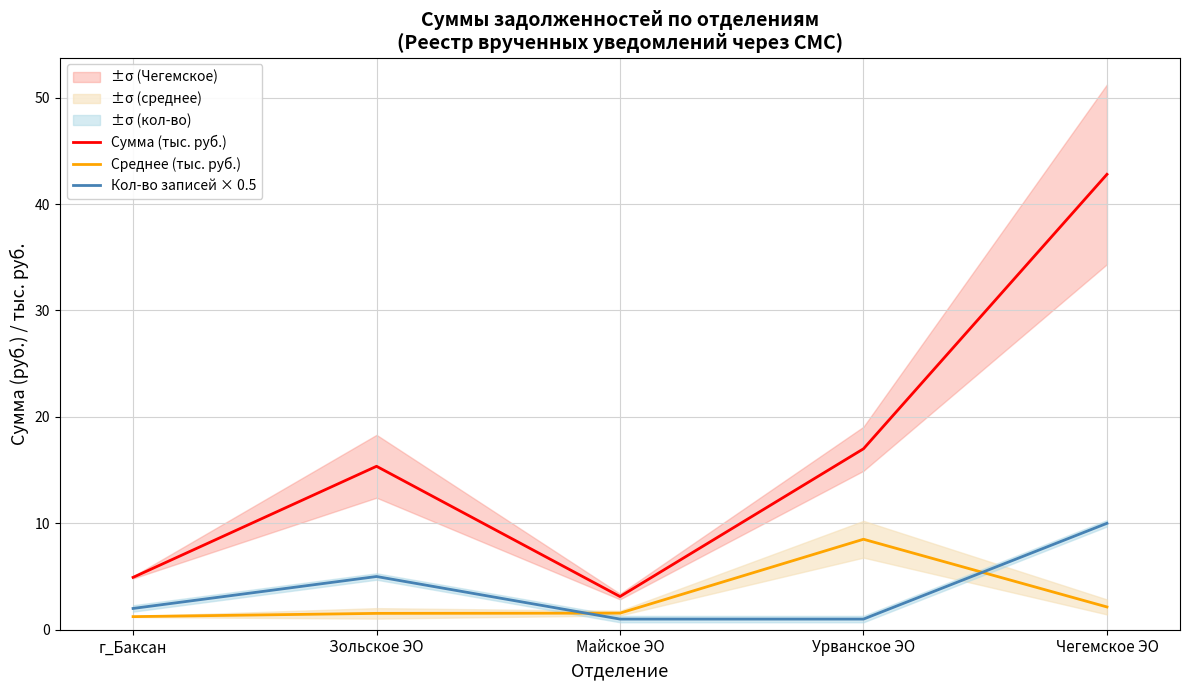

What is the sum of all Кол-во записей × 0.5 values?

19.0